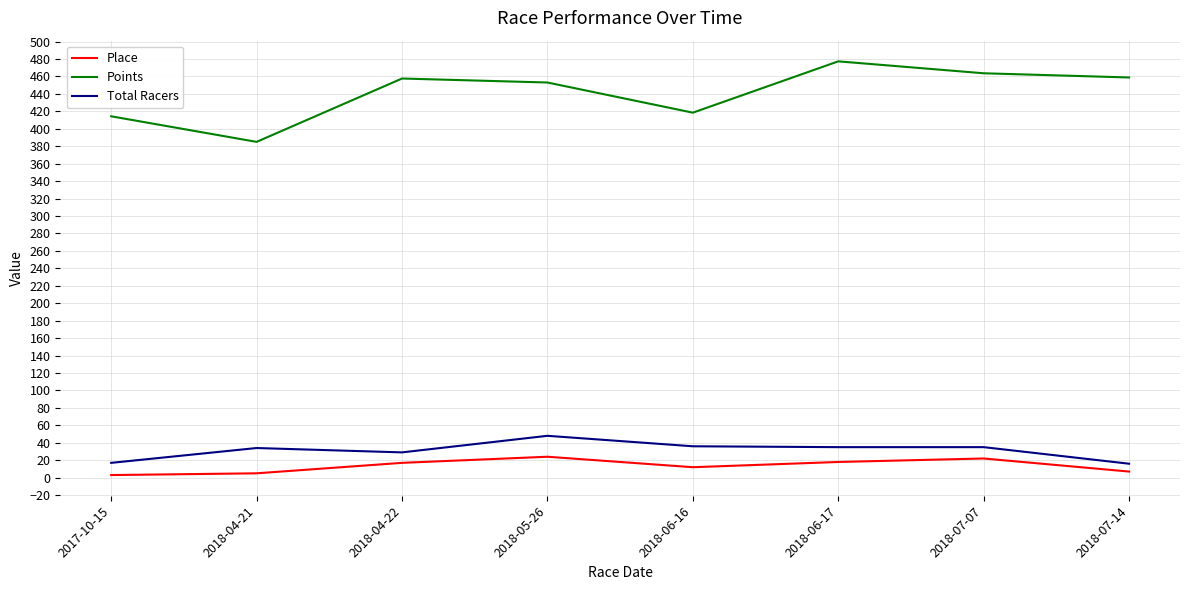

The value of Points at 2018-04-21 is 181.9. True or false?

False